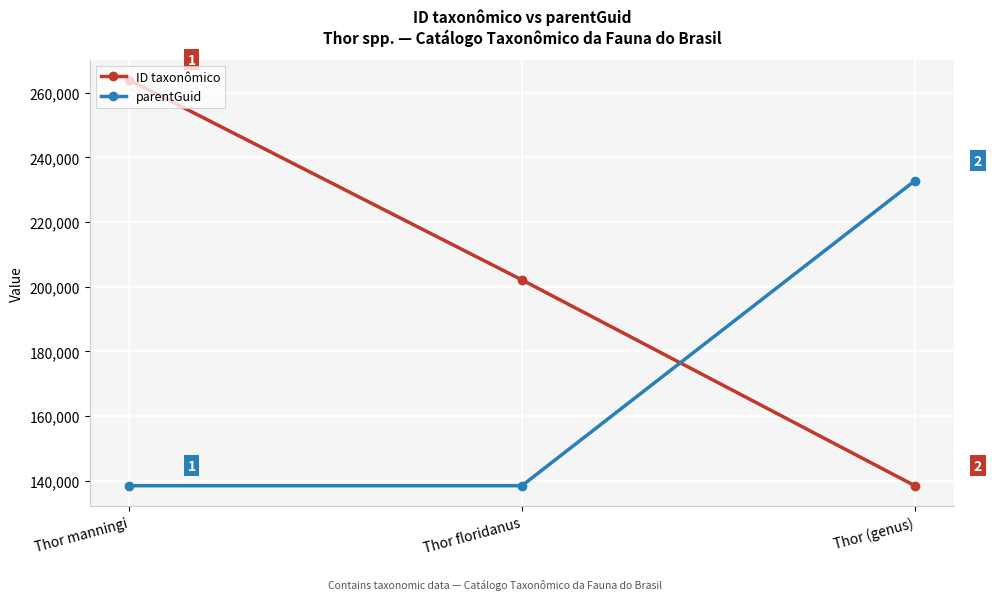

What is the total value across all series at Thor manningi?

402421